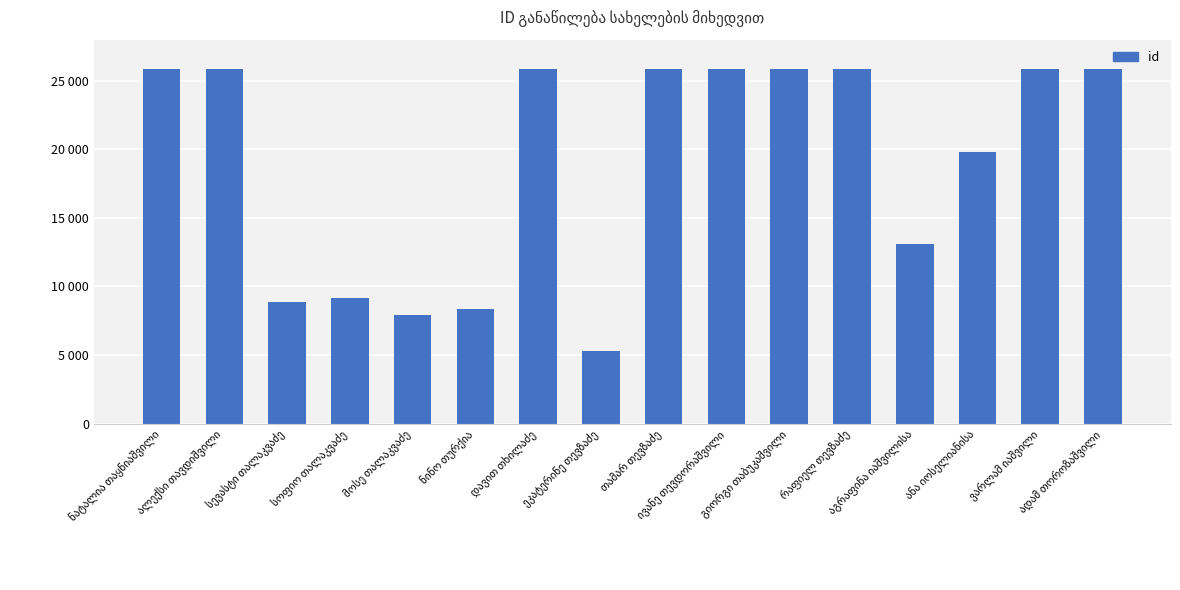

The chart shows a value of 7945 at მოსე თალაკვაძე. True or false?

True